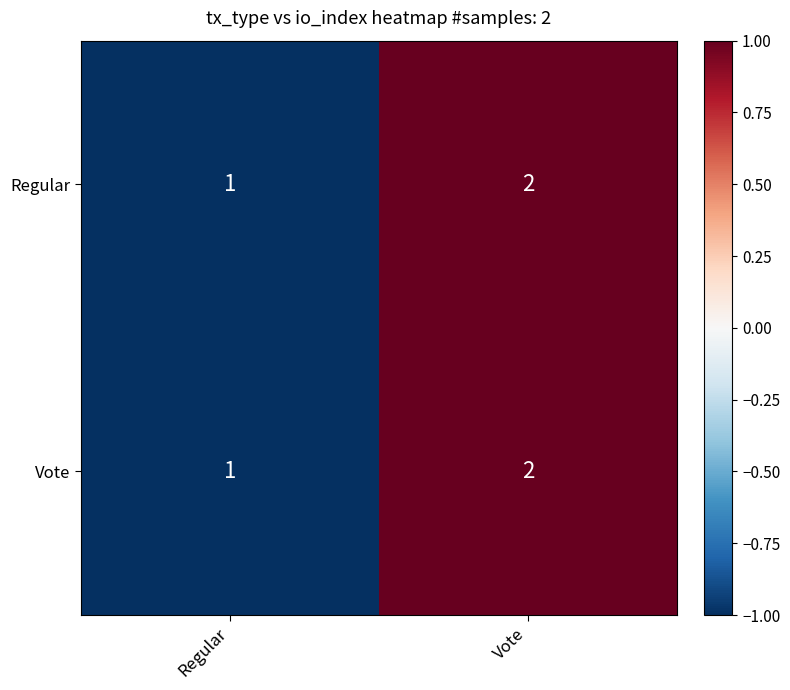

Which category has the highest value across all series?

Vote